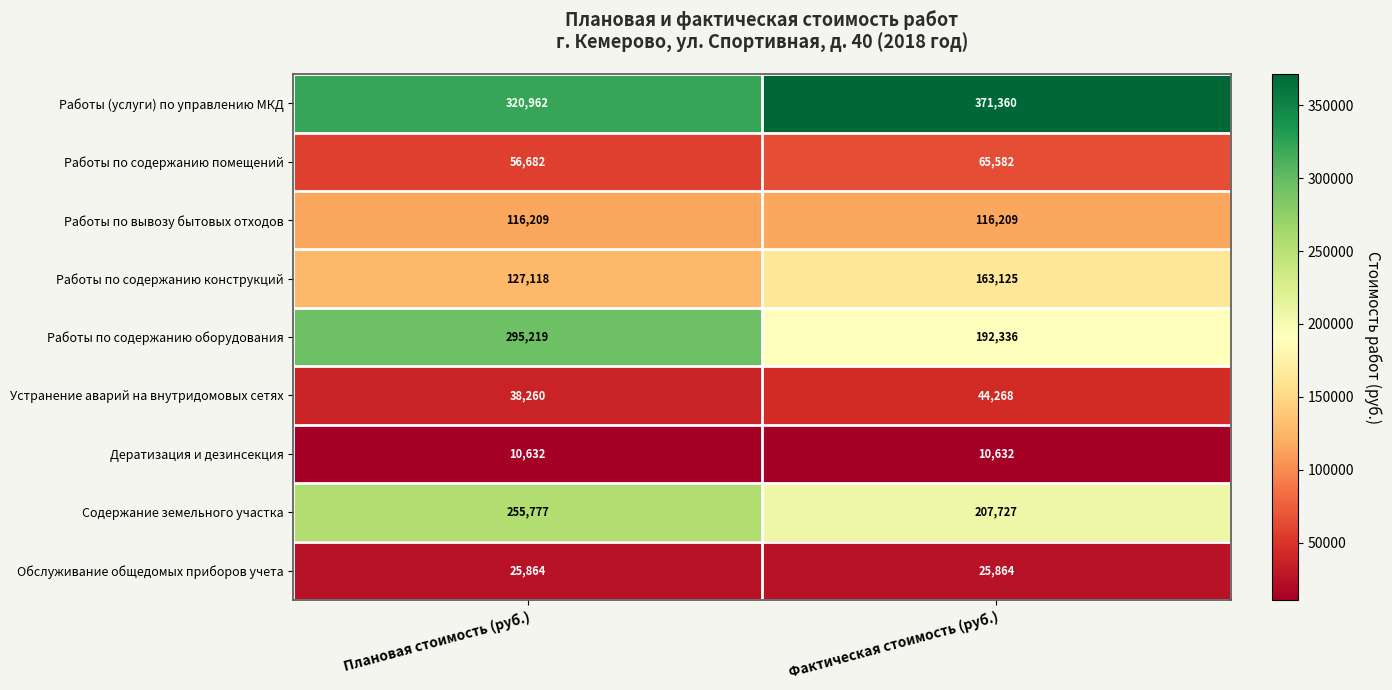

Reading right to left, list all the values displayed in this chart.

Работы (услуги) по управлению МКД: Фактическая стоимость (руб.)=371360	Плановая стоимость (руб.)=320962
Работы по содержанию помещений: Фактическая стоимость (руб.)=65582	Плановая стоимость (руб.)=56682
Работы по вывозу бытовых отходов: Фактическая стоимость (руб.)=116209	Плановая стоимость (руб.)=116209
Работы по содержанию конструкций: Фактическая стоимость (руб.)=163125	Плановая стоимость (руб.)=127118
Работы по содержанию оборудования: Фактическая стоимость (руб.)=192336	Плановая стоимость (руб.)=295219
Устранение аварий на внутридомовых сетях: Фактическая стоимость (руб.)=44268	Плановая стоимость (руб.)=38260
Дератизация и дезинсекция: Фактическая стоимость (руб.)=10632	Плановая стоимость (руб.)=10632
Содержание земельного участка: Фактическая стоимость (руб.)=207727	Плановая стоимость (руб.)=255777
Обслуживание общедомых приборов учета: Фактическая стоимость (руб.)=25864	Плановая стоимость (руб.)=25864